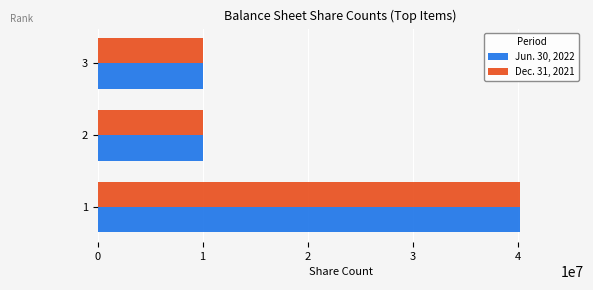

What is the total value across all series at 3?

20125000